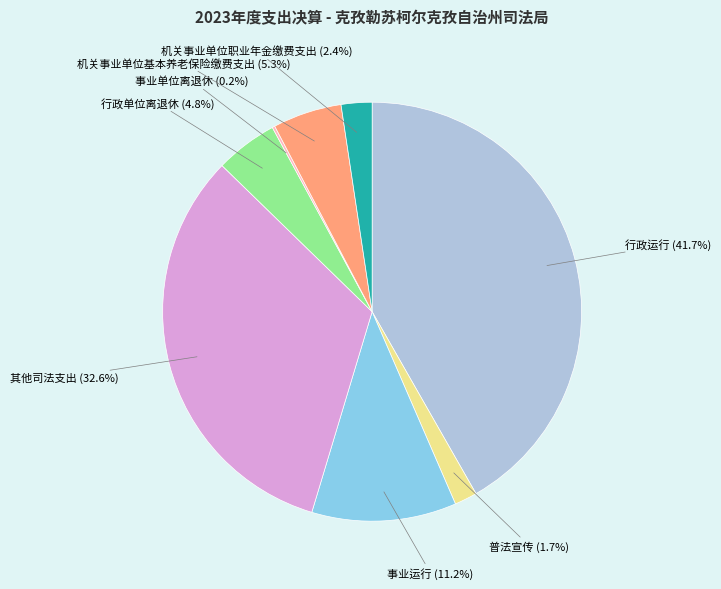

Does any single category account for the majority?

No